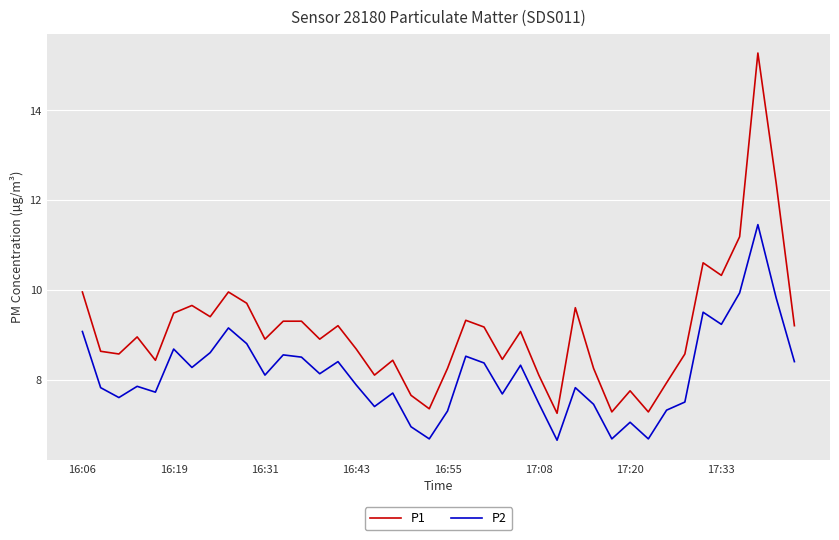

Which series has the largest total across all categories?

P1